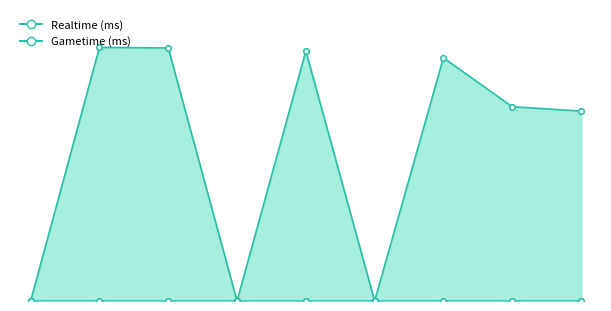

Which category has the highest value across all series?

2